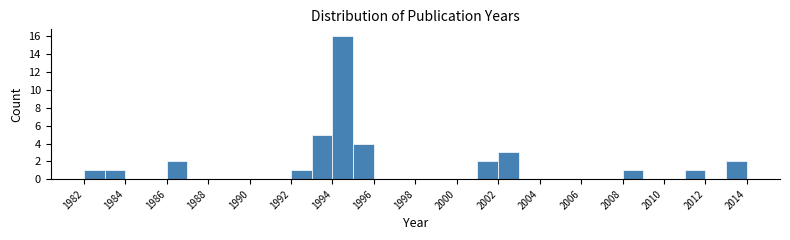

Reading left to right, list every bar in this chart as the range it spans on the x-axis followed by its height. The values are not printed on the chart, so give them approximately, as read against the axis.

1982 to 1983: 1
1983 to 1984: 1
1984 to 1985: 0
1985 to 1986: 0
1986 to 1987: 2
1987 to 1988: 0
1988 to 1989: 0
1989 to 1990: 0
1990 to 1991: 0
1991 to 1992: 0
1992 to 1993: 1
1993 to 1994: 5
1994 to 1995: 16
1995 to 1996: 4
1996 to 1997: 0
1997 to 1998: 0
1998 to 1999: 0
1999 to 2000: 0
2000 to 2001: 0
2001 to 2002: 2
2002 to 2003: 3
2003 to 2004: 0
2004 to 2005: 0
2005 to 2006: 0
2006 to 2007: 0
2007 to 2008: 0
2008 to 2009: 1
2009 to 2010: 0
2010 to 2011: 0
2011 to 2012: 1
2012 to 2013: 0
2013 to 2014: 2